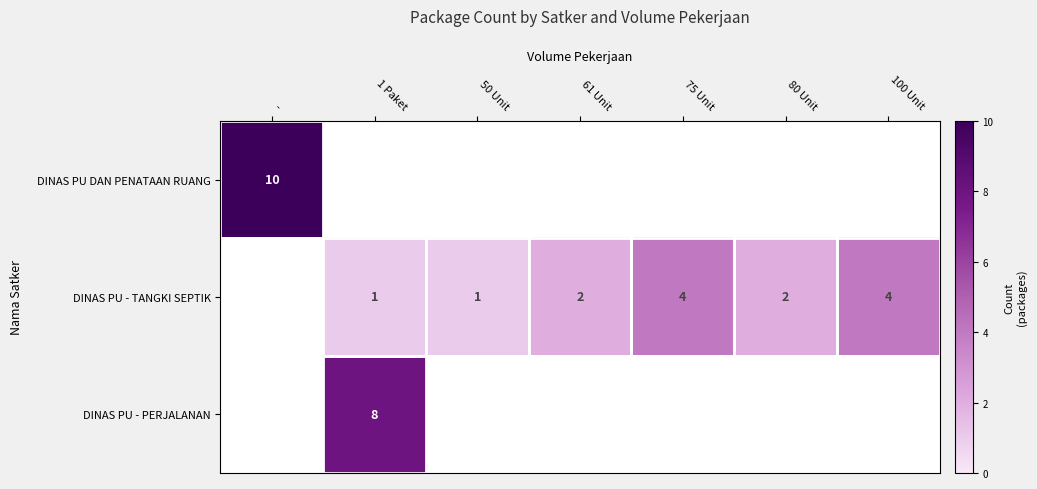

Is it true that DINAS PU DAN PENATAAN RUANG equals 6 at -?

False